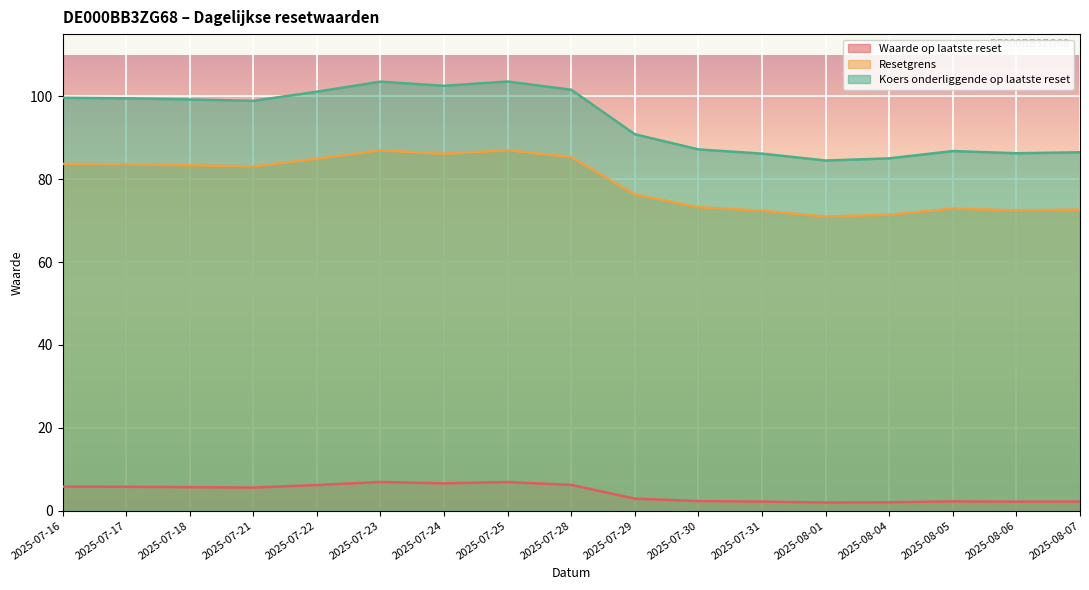

List the series in order of their peak value, lowest first.

Waarde op laatste reset, Resetgrens, Koers onderliggende op laatste reset